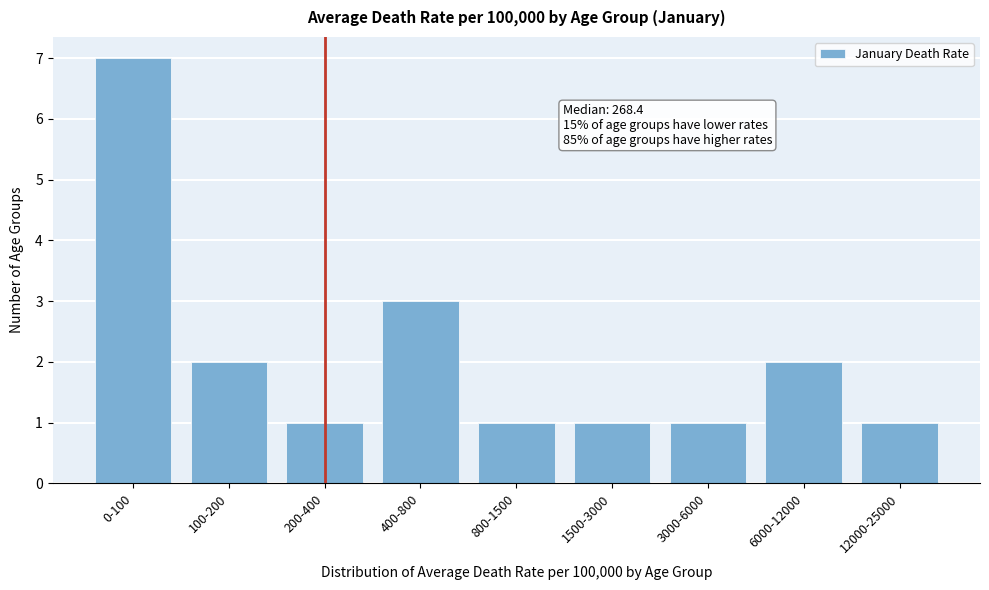

Reading left to right, what are all the values shown in this chart?

7	2	1	3	1	1	1	2	1